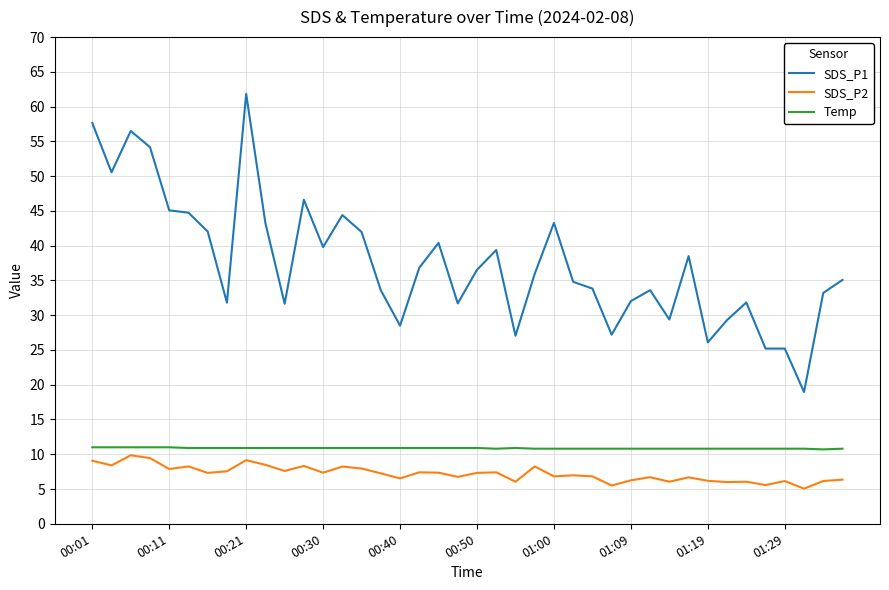

What is the difference between the maximum and minimum values in the SDS_P1 series?

42.9